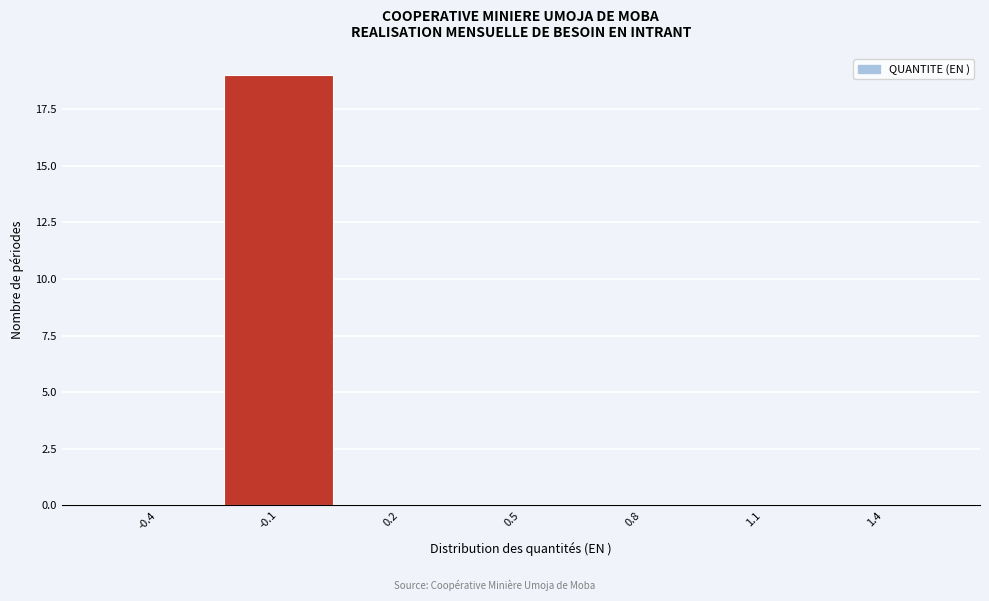

Reading right to left, what are all the values shown in this chart?

1.4=0	1.1=0	0.8=0	0.5=0	0.2=0	-0.1=19	-0.4=0